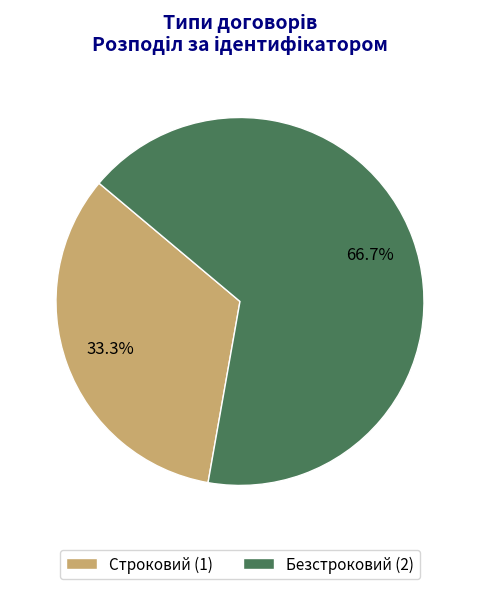

To the nearest percent, what percentage of the pie is Безстроковий?

67%